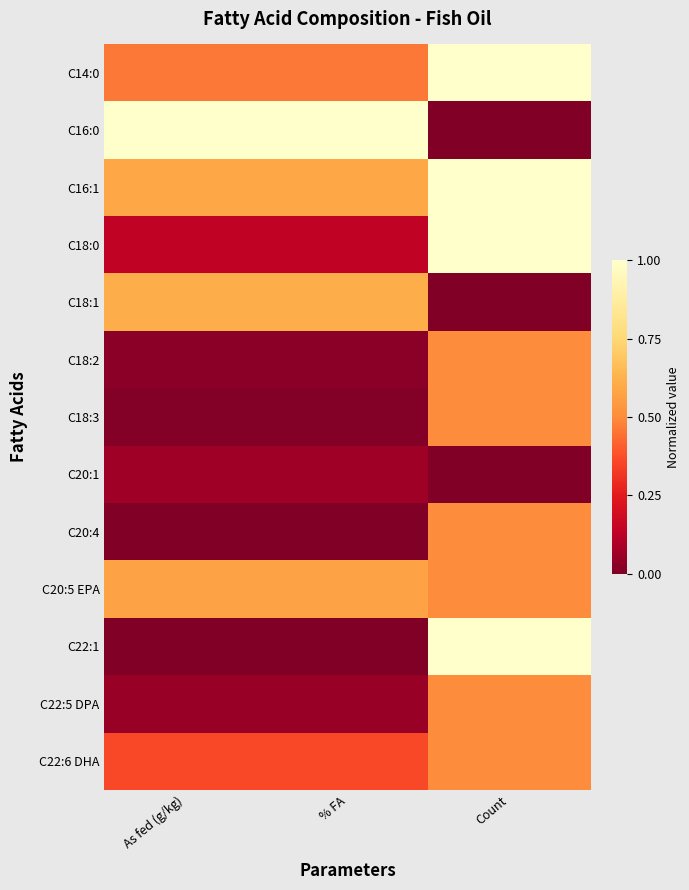

What is the total value across all series at Count?

7.0